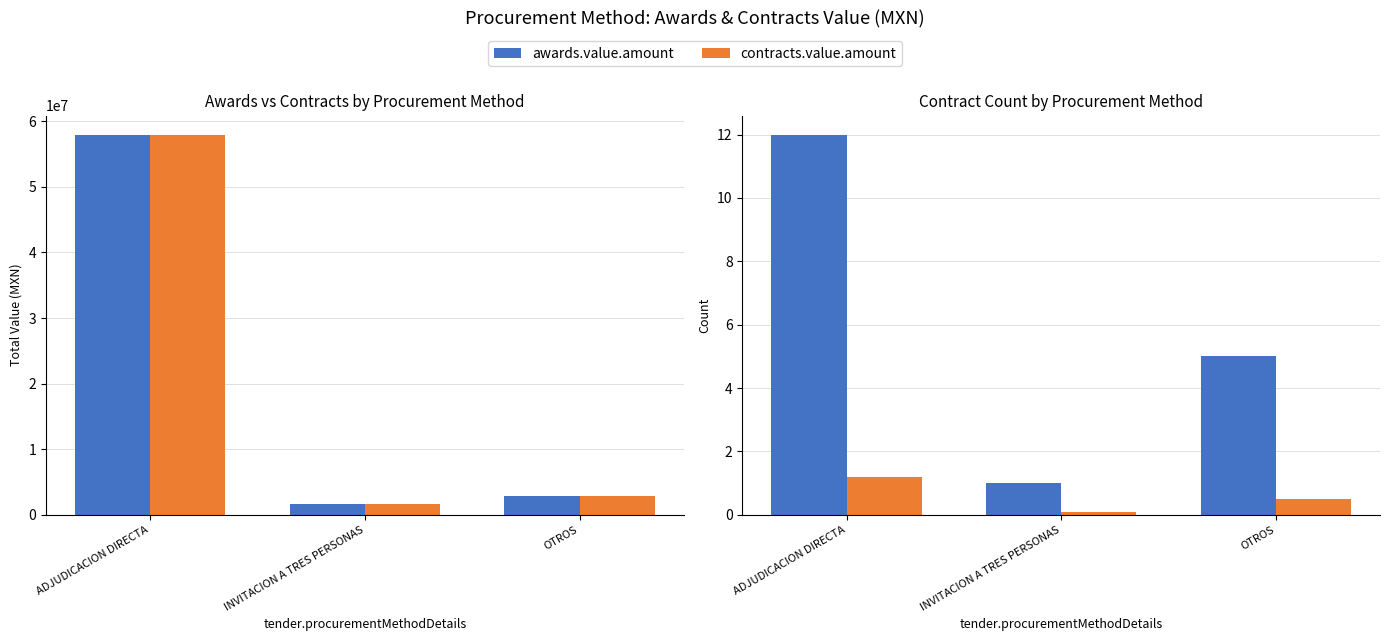

The contracts.value.amount series shows 1.6 at ADJUDICACION DIRECTA. True or false?

False